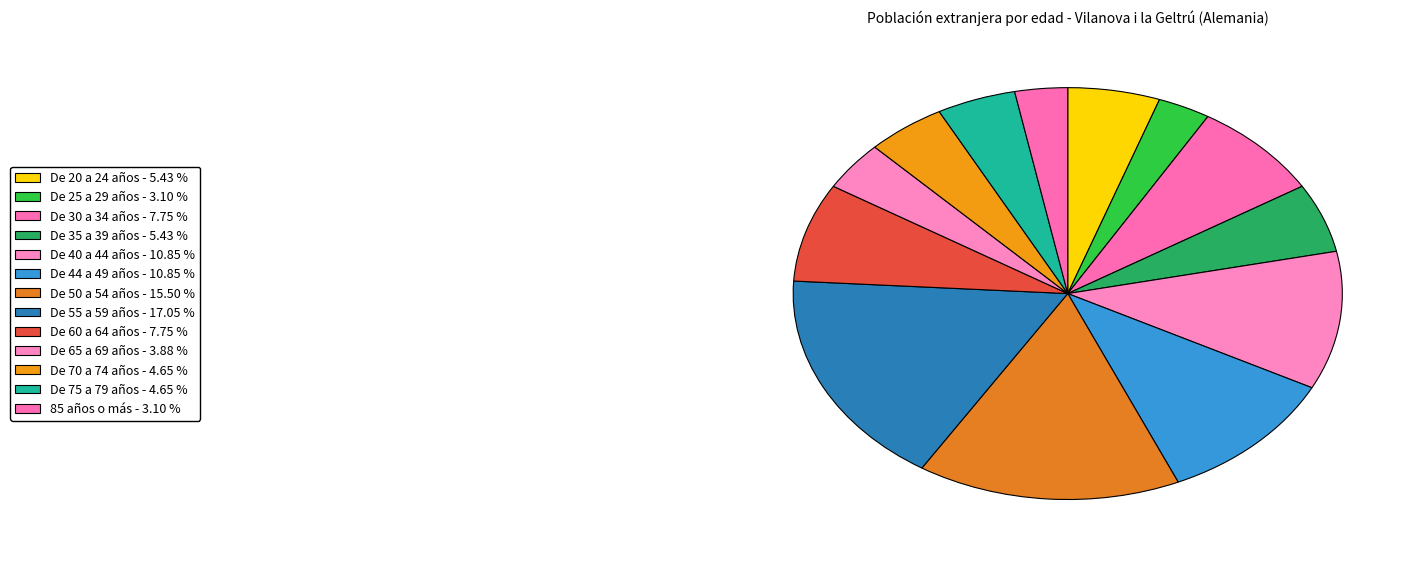

To the nearest percent, what is the difference between the De 30 a 34 años and 85 años o más slice percentages?

5%